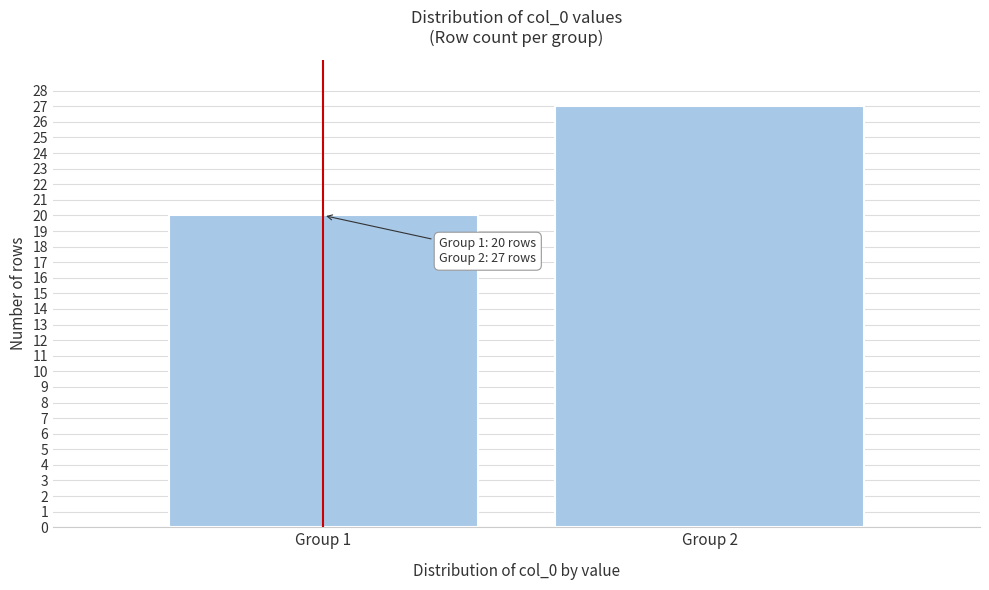

Reading left to right, transcribe all the data shown in this chart.

20	27